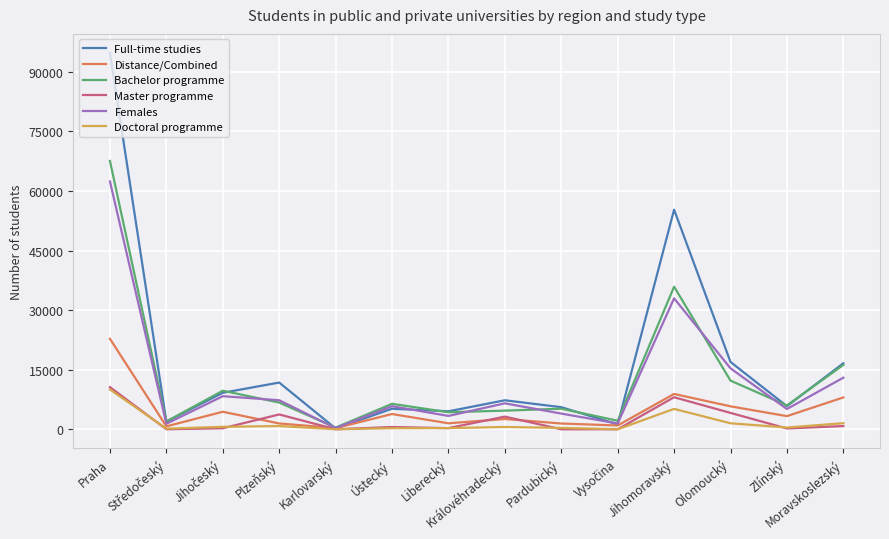

What is the spread (max minus min) of values at Praha?

84795